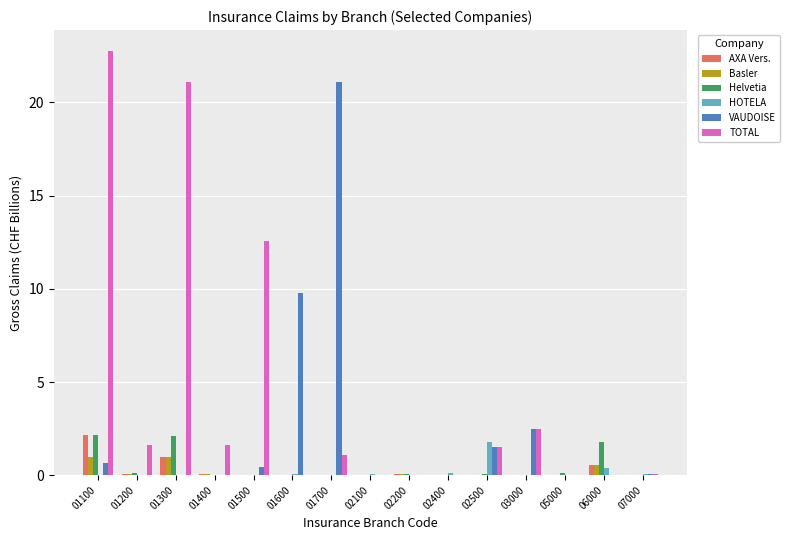

What is the greatest value displayed?

22.7